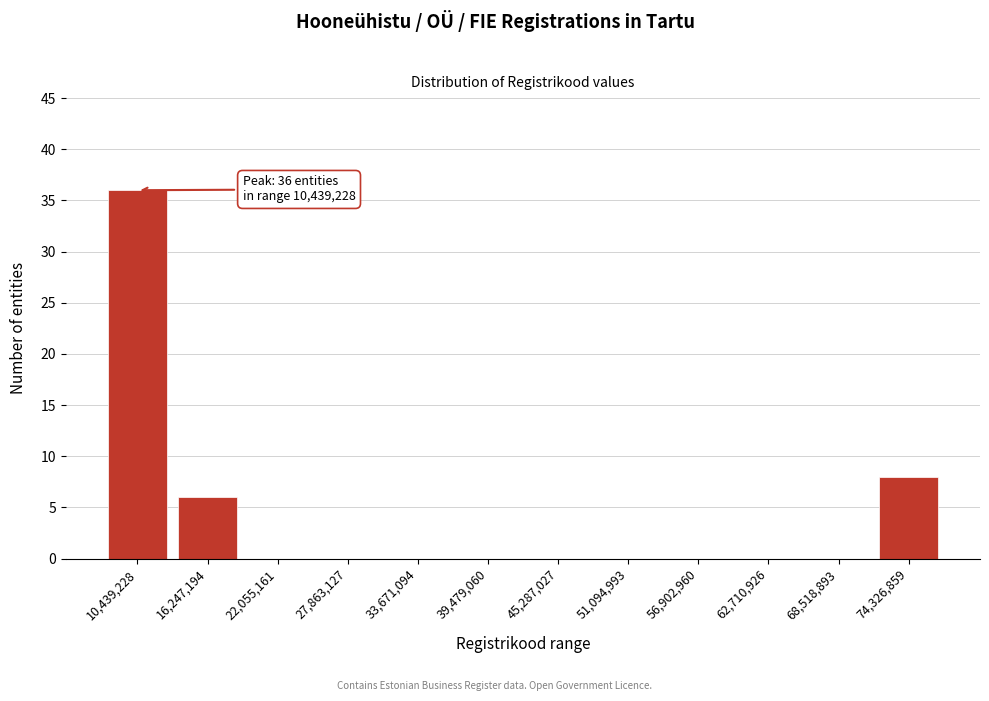

Reading left to right, list all the values displayed in this chart.

10,439,228=36	16,247,194=6	22,055,161=0	27,863,127=0	33,671,094=0	39,479,060=0	45,287,027=0	51,094,993=0	56,902,960=0	62,710,926=0	68,518,893=0	74,326,859=8